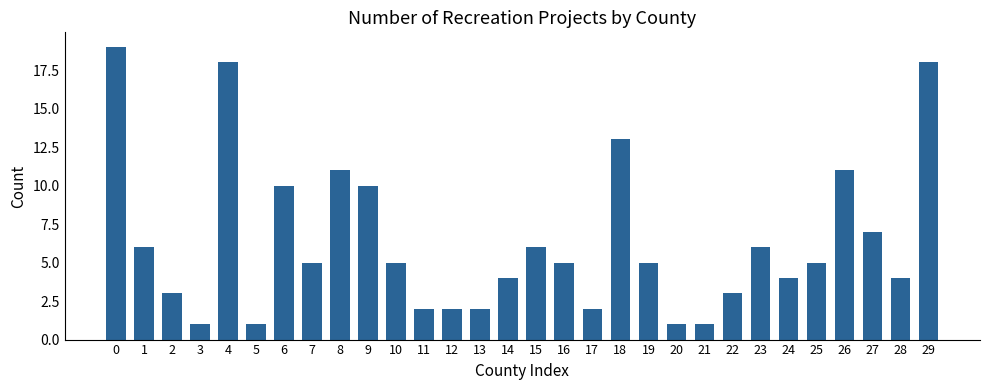

Count the number of data series in this chart.

1